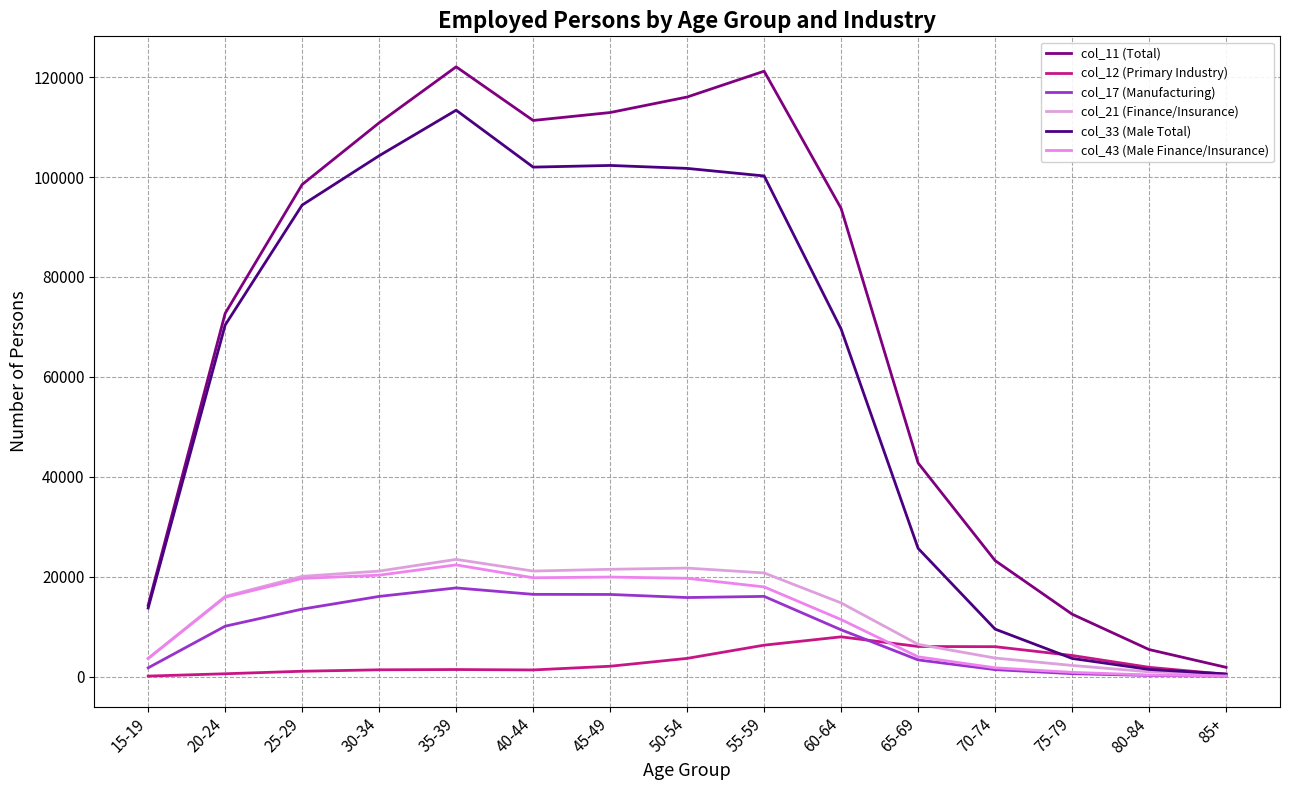

How many lines are shown in the chart?

6